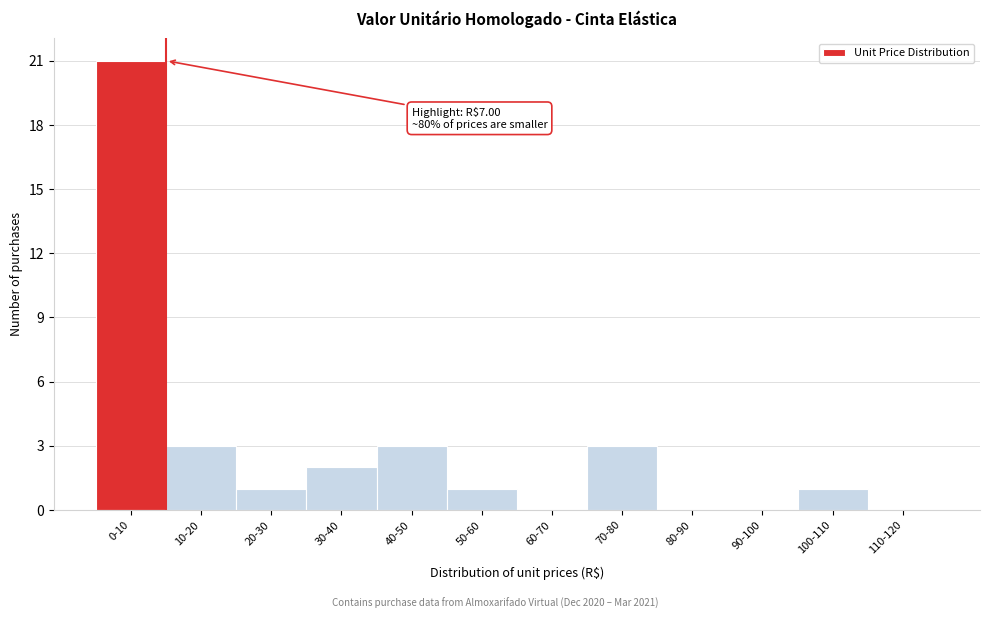

Reading left to right, transcribe all the data shown in this chart.

0-10=21	10-20=3	20-30=1	30-40=2	40-50=3	50-60=1	60-70=0	70-80=3	80-90=0	90-100=0	100-110=1	110-120=0